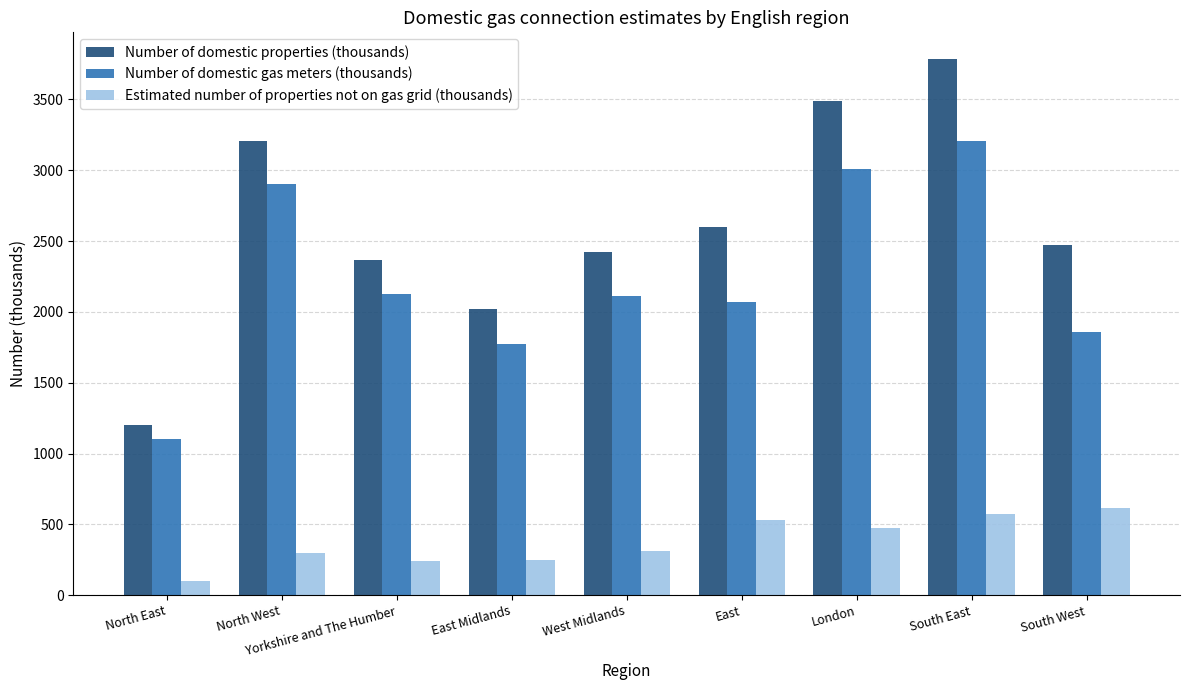

What is the difference between the Estimated number of properties not on gas grid (thousands) values at Yorkshire and The Humber and North East?

143.6